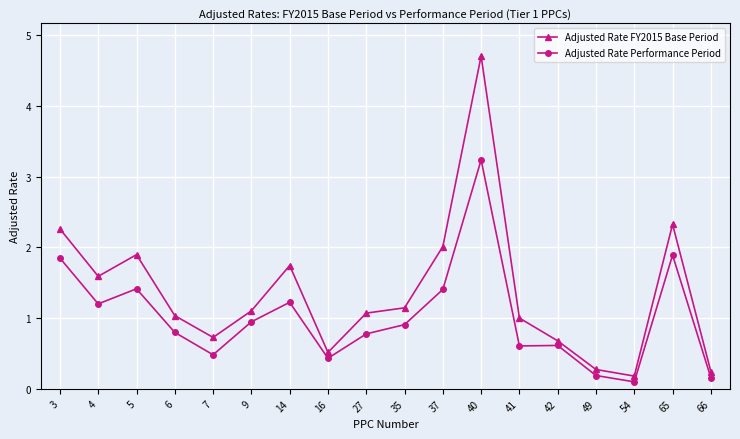

What is the total value across all series at 6?

1.8